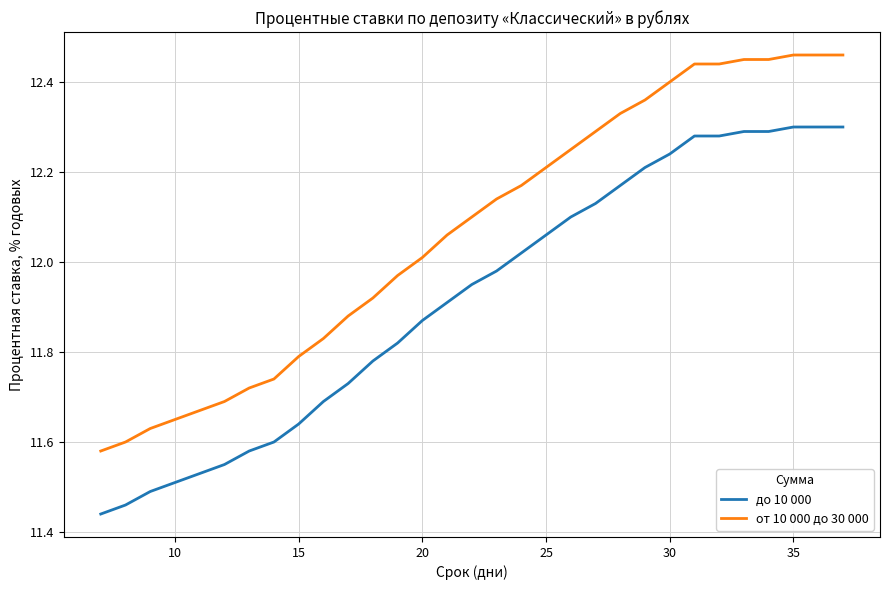

List the series in order of their overall mean, lowest first.

до 10 000, от 10 000 до 30 000